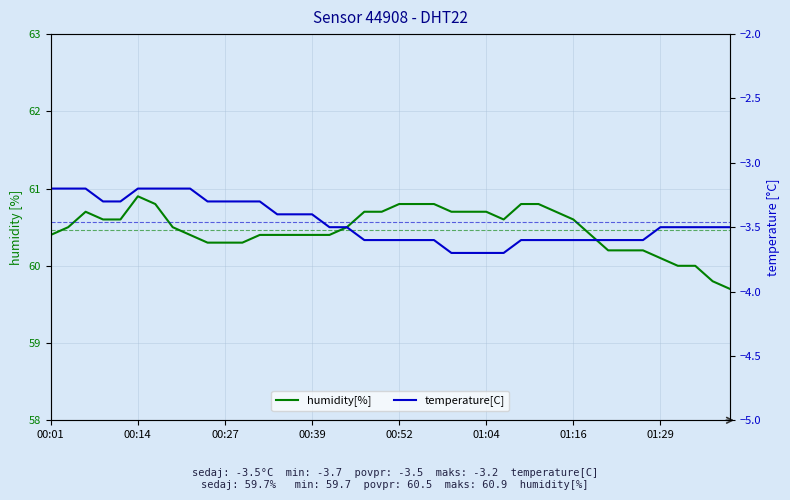

How many series are shown in this chart?

2